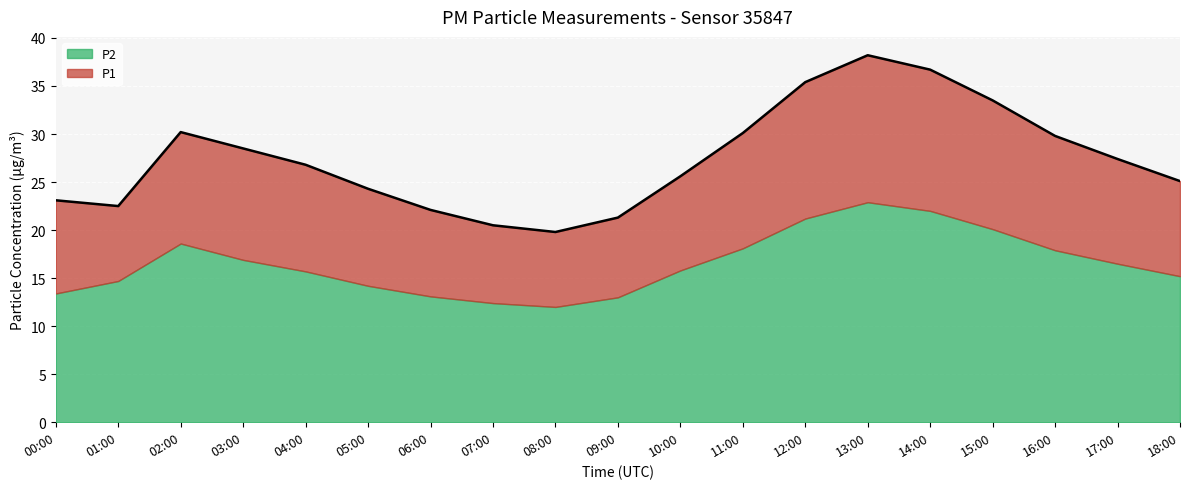

What is the minimum value shown in the chart?

19.8